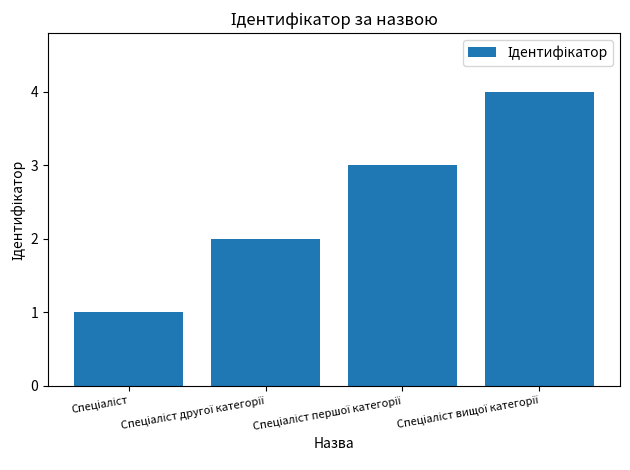

What is the difference between the maximum and minimum values?

3